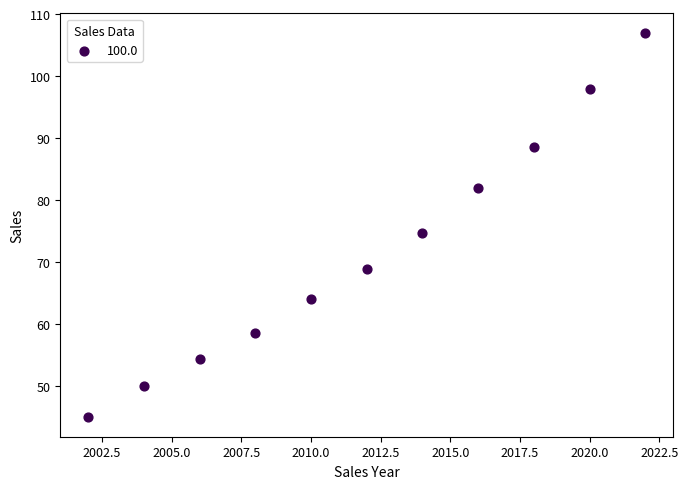

What is the average Y value?

72.0